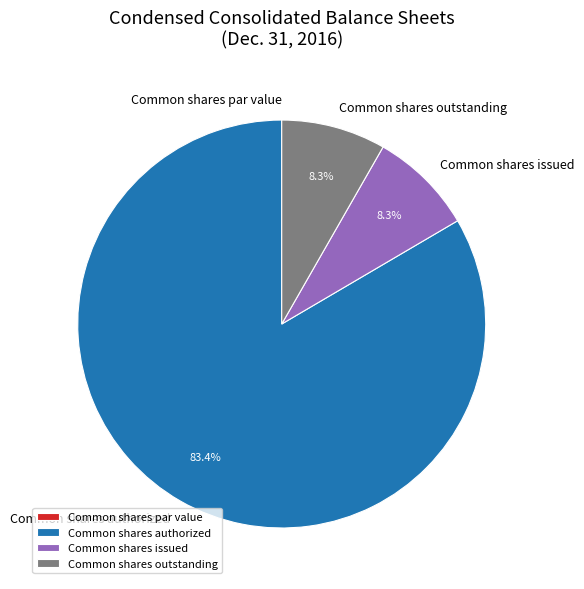

Combined, what portion of the pie is Common shares issued and Common shares authorized?

91.7%